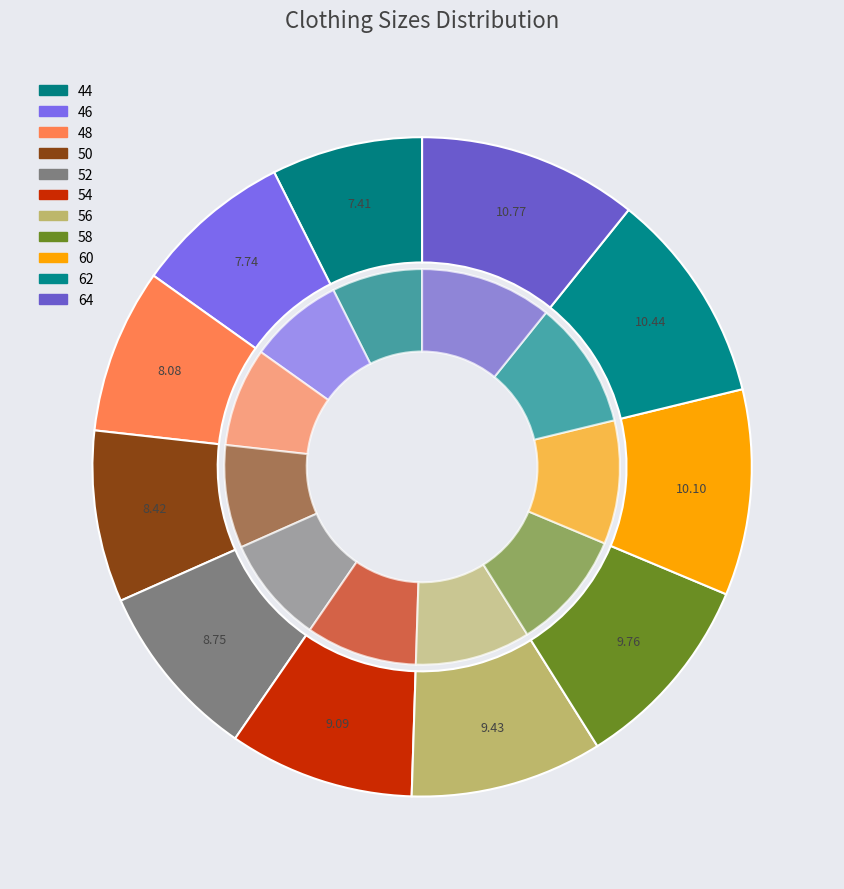

Combined, what portion of the pie is 52 and 58?

18.5%